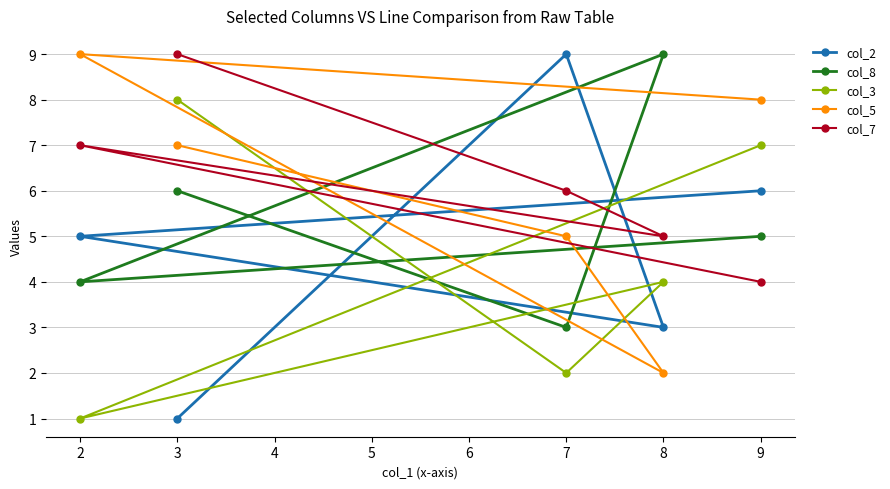

How many col_7 values are between 5 and 7?

3